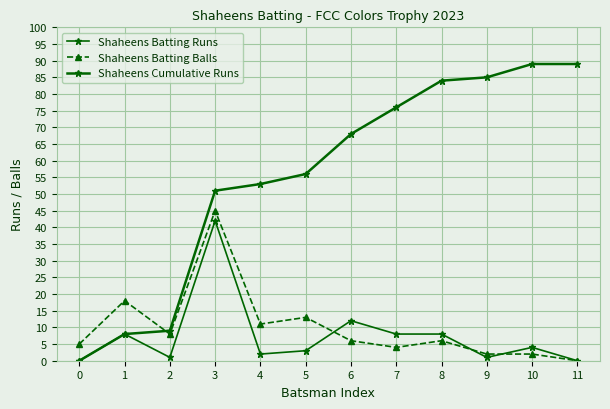

Rank the categories by Shaheens Batting Runs value from highest to lowest.

3, 6, 1, 7, 8, 10, 5, 4, 2, 9, 0, 11